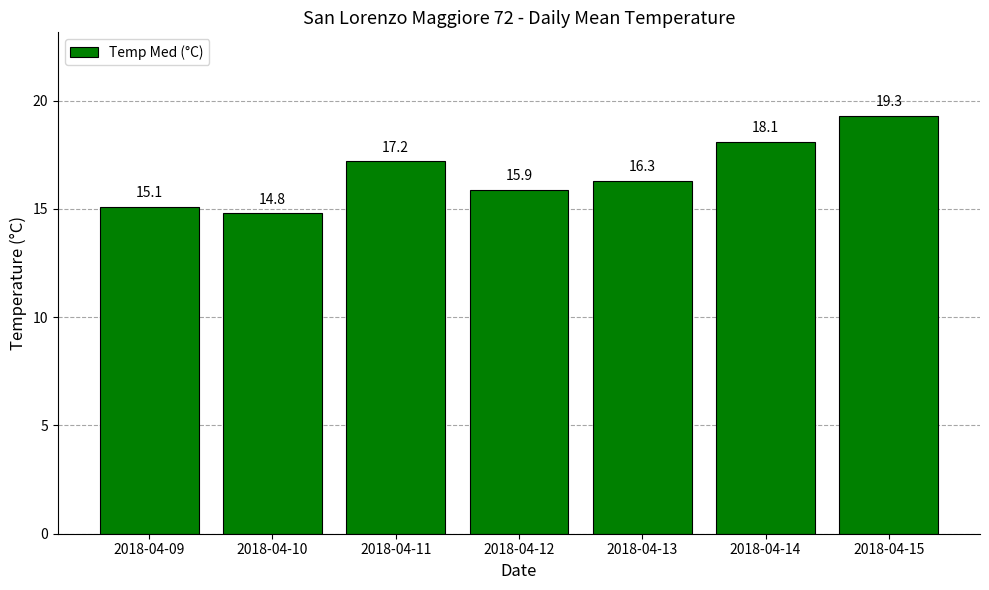

The chart shows a value of 14.8 at 2018-04-10. True or false?

True